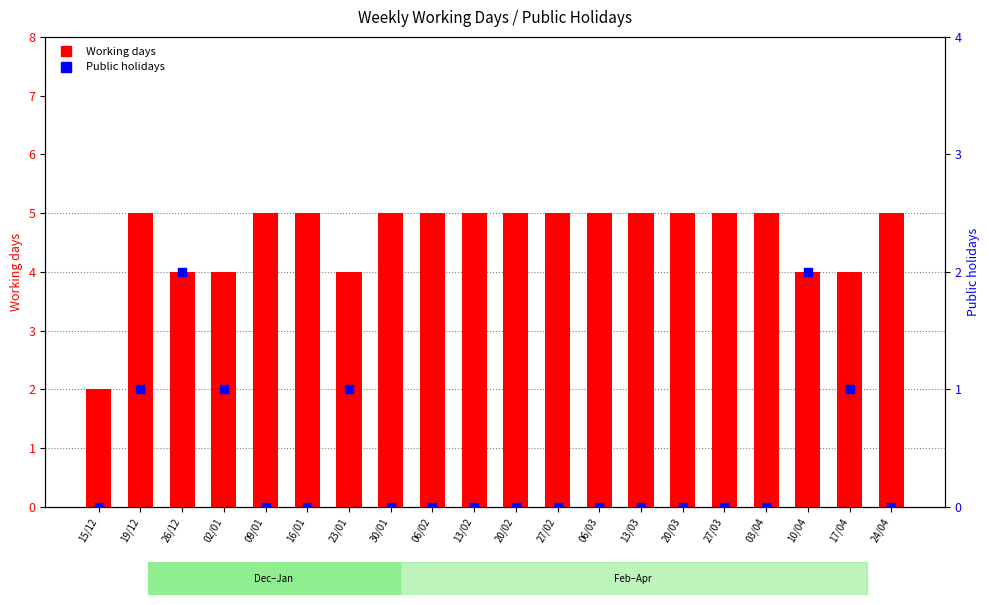

Is the value of Public holidays at 23/01 greater than the value of Working days at 20/03?

No